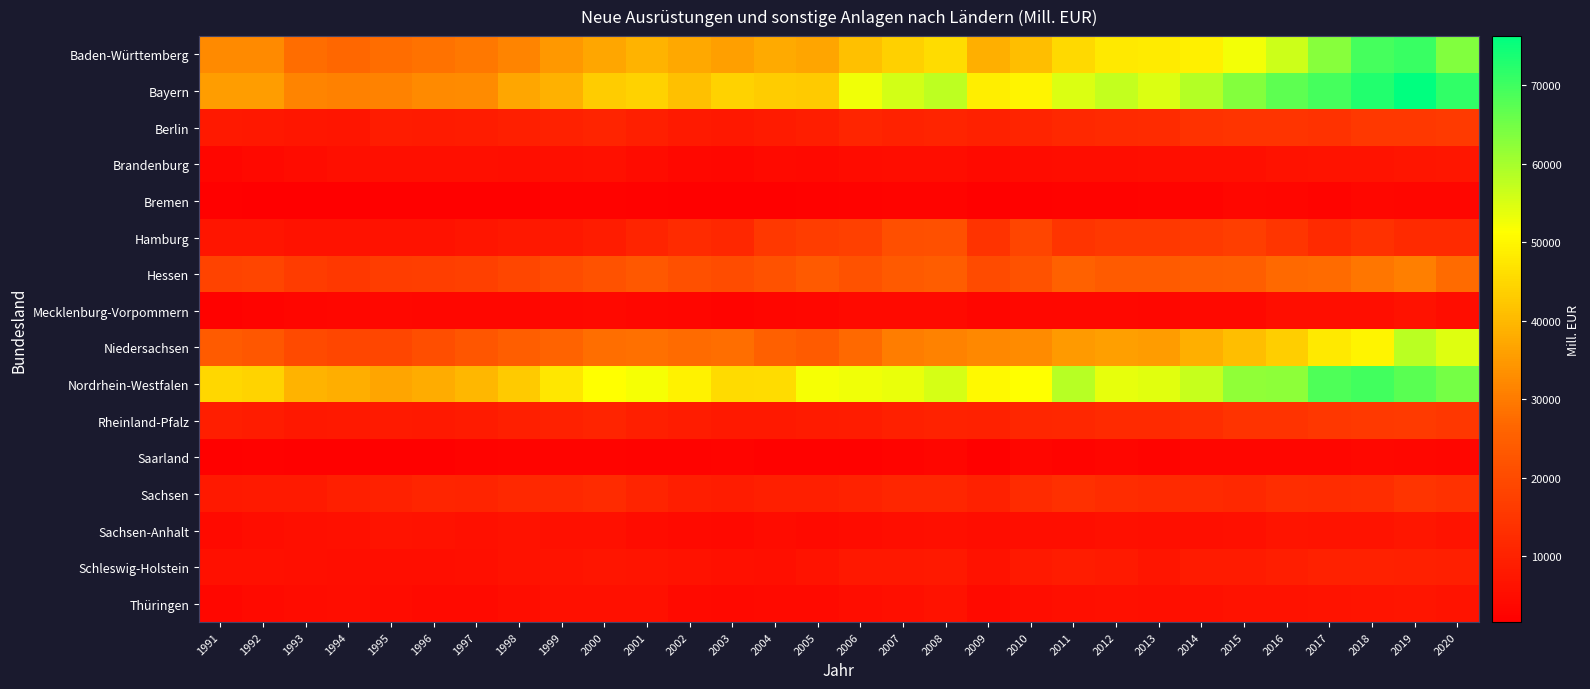

Reading left to right, what are all the values shown in this chart?

Baden-Württemberg: 1991=32489.1	1992=32283.8	1993=27610.9	1994=26820.0	1995=27646.0	1996=28492.0	1997=29346.1	1998=31556.5	1999=34645.0	2000=37058.7	2001=39146.3	2002=37419.5	2003=35996.3	2004=37751.8	2005=36747.2	2006=41229.6	2007=43661.0	2008=45671.6	2009=38614.0	2010=40856.4	2011=45172.0	2012=47813.7	2013=48240.2	2014=48971.2	2015=52345.6	2016=56188.8	2017=62898.2	2018=69273.8	2019=70423.9	2020=63650.4
Bayern: 1991=35698.8	1992=35572.5	1993=31347.8	1994=30974.2	1995=31100.4	1996=32359.4	1997=32575.6	1998=37123.8	1999=38792.9	2000=43255.2	2001=43914.0	2002=41153.8	2003=44100.7	2004=43065.3	2005=42985.9	2006=52659.5	2007=55647.0	2008=57759.5	2009=48705.7	2010=49654.8	2011=54753.3	2012=57063.2	2013=54914.1	2014=58568.4	2015=63360.9	2016=67154.2	2017=69362.3	2018=72740.5	2019=76233.8	2020=71428.4
Berlin: 1991=7775.9	1992=7732.2	1993=7312.0	1994=7138.0	1995=8731.1	1996=8572.9	1997=8878.3	1998=9322.5	1999=9811.8	2000=10586.3	2001=9334.8	2002=8140.4	2003=7547.9	2004=8407.3	2005=8937.7	2006=10741.3	2007=10189.4	2008=10647.8	2009=10041.1	2010=10507.7	2011=11685.2	2012=11961.9	2013=12359.2	2014=14144.6	2015=14696.7	2016=14727.4	2017=14122.8	2018=15468.1	2019=15421.1	2020=15901.4
Brandenburg: 1991=3273.2	1992=4027.7	1993=4787.5	1994=5485.5	1995=5486.7	1996=5692.9	1997=5489.2	1998=5393.1	1999=5660.1	2000=5861.4	2001=4587.5	2002=3827.0	2003=3494.1	2004=4319.8	2005=4174.2	2006=4688.1	2007=4917.1	2008=5089.7	2009=4266.9	2010=4641.8	2011=4837.1	2012=5066.1	2013=5147.0	2014=5467.5	2015=5650.1	2016=6065.5	2017=6346.5	2018=6521.0	2019=7093.7	2020=7314.9
Bremen: 1991=2015.9	1992=1759.6	1993=1615.5	1994=1632.7	1995=1919.3	1996=2043.9	1997=2114.7	1998=2136.6	1999=2554.2	2000=2626.8	2001=2333.9	2002=2053.2	2003=2064.6	2004=2048.9	2005=2335.8	2006=2654.6	2007=3001.4	2008=2928.0	2009=2021.5	2010=2412.2	2011=2710.7	2012=2754.8	2013=2948.7	2014=2928.4	2015=3558.4	2016=3321.4	2017=2883.7	2018=3445.8	2019=3328.0	2020=3295.6
Hamburg: 1991=6973.1	1992=7123.0	1993=6177.3	1994=6102.0	1995=5997.1	1996=6017.1	1997=7090.4	1998=7510.2	1999=7446.7	2000=8616.0	2001=10469.0	2002=12153.0	2003=11400.9	2004=15339.7	2005=16708.7	2006=17413.3	2007=20965.3	2008=21257.8	2009=14307.5	2010=18751.5	2011=14724.4	2012=15502.5	2013=15417.9	2014=16006.8	2015=16967.8	2016=14869.6	2017=12069.5	2018=13736.3	2019=12001.5	2020=12091.9
Hessen: 1991=18028.1	1992=18603.8	1993=16283.3	1994=15394.7	1995=16524.3	1996=16778.5	1997=17496.4	1998=18896.8	1999=20434.2	2000=21970.4	2001=23425.4	2002=21345.5	2003=20409.1	2004=22017.4	2005=23513.4	2006=21794.0	2007=23505.0	2008=24548.7	2009=20179.1	2010=21775.7	2011=25260.8	2012=23977.9	2013=24017.0	2014=24508.7	2015=24895.9	2016=27035.3	2017=27547.9	2018=29256.2	2019=30560.8	2020=27269.8
Mecklenburg-Vorpommern: 1991=2432.9	1992=2930.1	1993=3122.3	1994=3573.0	1995=3663.0	1996=3633.0	1997=3411.5	1998=3563.2	1999=3676.3	2000=4148.2	2001=3444.7	2002=3179.1	2003=3056.8	2004=3213.1	2005=3365.8	2006=4263.3	2007=4254.2	2008=4348.8	2009=3195.3	2010=3826.0	2011=3657.7	2012=3756.8	2013=3463.1	2014=4080.2	2015=4154.6	2016=5146.2	2017=5263.7	2018=5301.7	2019=6175.5	2020=4921.7
Niedersachsen: 1991=23838.5	1992=23164.6	1993=19976.3	1994=19077.5	1995=18900.1	1996=20666.9	1997=22610.4	1998=24789.7	1999=25900.9	2000=27985.8	2001=28313.2	2002=27328.0	2003=27968.5	2004=25091.4	2005=24003.6	2006=27233.5	2007=30353.5	2008=31260.1	2009=32200.2	2010=32726.1	2011=34894.8	2012=35832.8	2013=35353.0	2014=38390.5	2015=40887.7	2016=43421.1	2017=47696.7	2018=49602.3	2019=58016.2	2020=54398.7
Nordrhein-Westfalen: 1991=44801.0	1992=44325.3	1993=38965.3	1994=38113.8	1995=36753.9	1996=38005.0	1997=39653.5	1998=42915.7	1999=47434.6	2000=51408.4	2001=52048.8	2002=49230.6	2003=45460.4	2004=45856.4	2005=52095.8	2006=52805.6	2007=53228.3	2008=55474.2	2009=50537.2	2010=51418.3	2011=58167.3	2012=53567.1	2013=54165.8	2014=56717.6	2015=62107.3	2016=62283.8	2017=68582.4	2018=69540.0	2019=67485.0	2020=64582.8
Rheinland-Pfalz: 1991=9174.9	1992=8797.4	1993=7662.5	1994=7835.5	1995=8189.8	1996=8022.8	1997=8334.2	1998=9216.3	1999=10060.5	2000=10538.7	2001=9328.0	2002=8739.3	2003=7834.3	2004=7954.4	2005=8451.7	2006=8872.4	2007=9657.2	2008=10185.1	2009=9906.7	2010=11090.6	2011=11413.1	2012=12048.5	2013=11950.8	2014=12796.4	2015=14291.1	2016=14233.0	2017=15158.3	2018=15883.5	2019=15904.9	2020=15091.7
Saarland: 1991=2162.1	1992=2232.3	1993=1922.8	1994=2101.5	1995=2119.9	1996=2094.3	1997=2500.5	1998=3001.7	1999=2951.4	2000=3072.1	2001=2573.4	2002=2527.4	2003=2830.0	2004=2433.8	2005=2364.6	2006=2288.7	2007=3060.3	2008=3129.9	2009=2192.6	2010=3252.6	2011=3052.0	2012=3133.3	2013=3013.7	2014=3269.3	2015=3214.1	2016=3242.1	2017=3342.6	2018=3784.4	2019=3549.8	2020=3159.4
Sachsen: 1991=7947.6	1992=8089.1	1993=8267.8	1994=9274.2	1995=9906.0	1996=10786.6	1997=10392.3	1998=11549.0	1999=11726.9	2000=12207.0	2001=10633.4	2002=8905.1	2003=8852.4	2004=9340.9	2005=9484.9	2006=10179.2	2007=11017.7	2008=11068.3	2009=10001.2	2010=12175.4	2011=13408.2	2012=12654.3	2013=11959.4	2014=11817.8	2015=11757.8	2016=12707.3	2017=12536.8	2018=12908.2	2019=14564.6	2020=13645.6
Sachsen-Anhalt: 1991=4278.0	1992=5034.7	1993=5517.1	1994=5861.9	1995=6497.8	1996=6167.0	1997=5819.5	1998=5997.2	1999=5897.1	2000=5882.3	2001=4611.5	2002=4327.9	2003=4167.4	2004=4565.1	2005=4434.5	2006=4773.8	2007=5166.8	2008=5501.7	2009=5022.3	2010=5247.4	2011=5299.4	2012=5735.8	2013=5477.3	2014=5603.3	2015=5840.0	2016=6572.9	2017=6313.5	2018=6379.1	2019=7319.5	2020=6477.4
Schleswig-Holstein: 1991=5911.7	1992=5941.7	1993=5623.2	1994=5272.6	1995=5306.4	1996=5346.0	1997=5648.7	1998=6085.0	1999=6447.0	2000=7123.4	2001=6640.9	2002=6214.5	2003=5959.1	2004=5578.5	2005=6404.6	2006=7519.0	2007=7635.7	2008=7828.6	2009=6040.5	2010=7737.5	2011=8836.8	2012=8221.6	2013=6878.1	2014=8375.1	2015=8549.3	2016=9155.8	2017=9975.6	2018=9899.5	2019=9710.8	2020=9276.0
Thüringen: 1991=3424.3	1992=4390.4	1993=4565.3	1994=4952.6	1995=4688.2	1996=4440.8	1997=4390.8	1998=5038.8	1999=5847.5	2000=5854.1	2001=5774.3	2002=4496.9	2003=3948.5	2004=4256.0	2005=4366.6	2006=4915.1	2007=5598.1	2008=6101.3	2009=4518.2	2010=5028.1	2011=5439.4	2012=5785.5	2013=5569.6	2014=5934.3	2015=6016.8	2016=6174.8	2017=6426.5	2018=6618.4	2019=6967.9	2020=6544.2